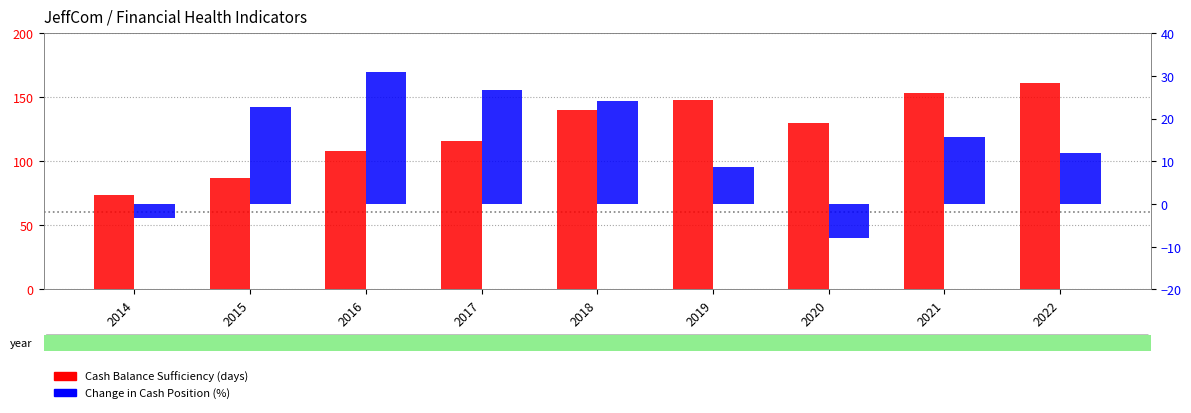

The value of Change in Cash Position (%) at 2016 is 30.9. True or false?

True